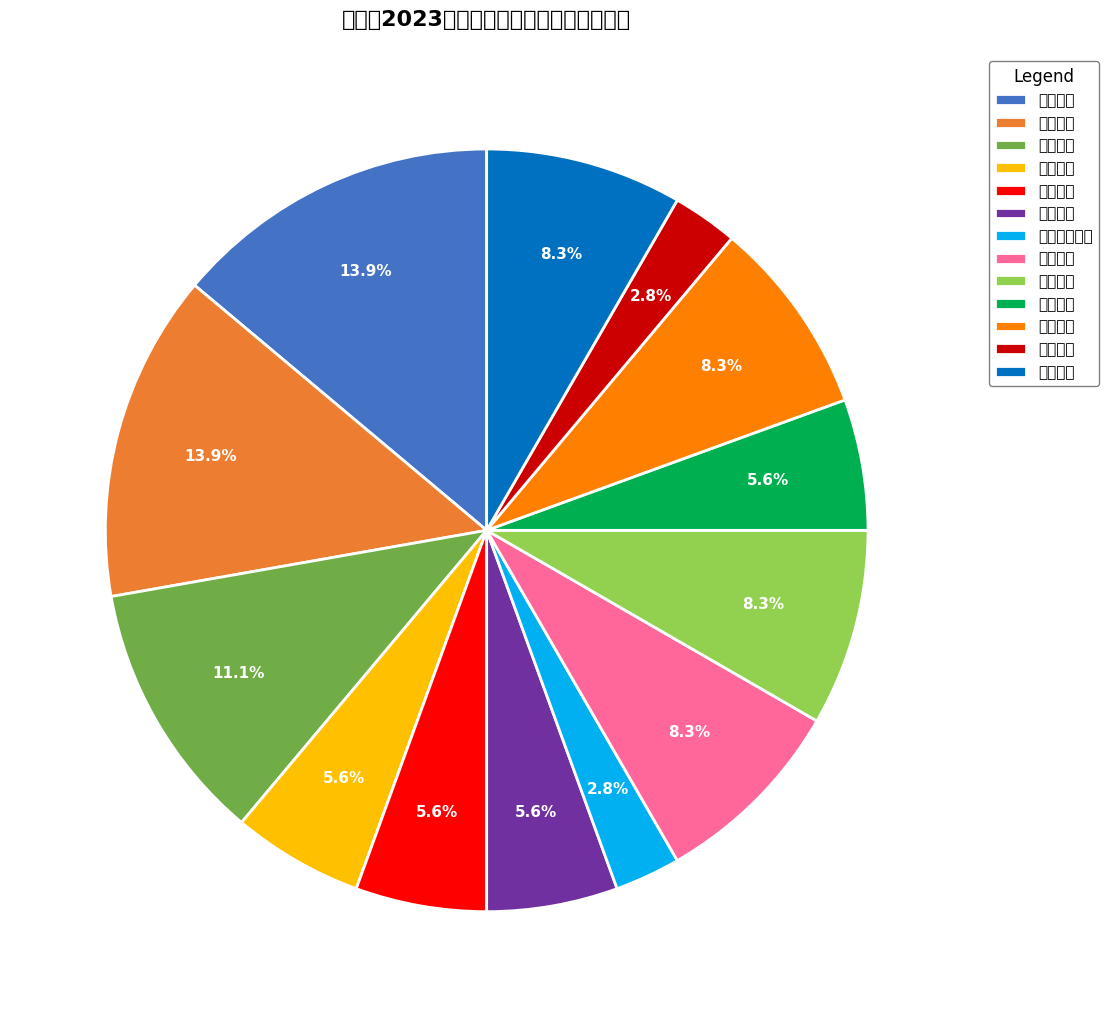

What is the change in value from 地理教师 to 化学教师?

+1